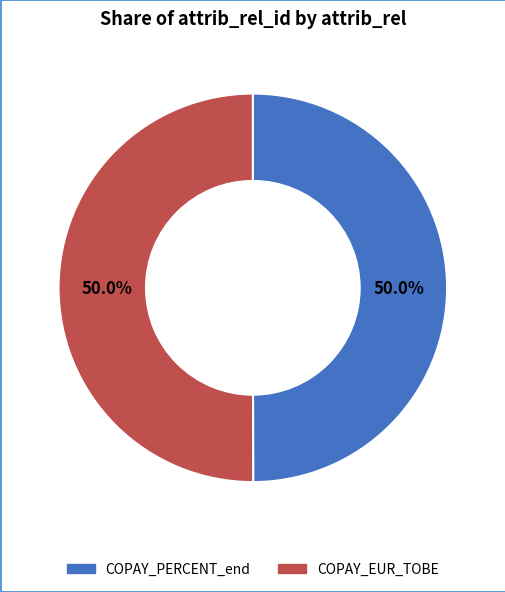

Is it true that COPAY_PERCENT_end is 50% of the pie?

True